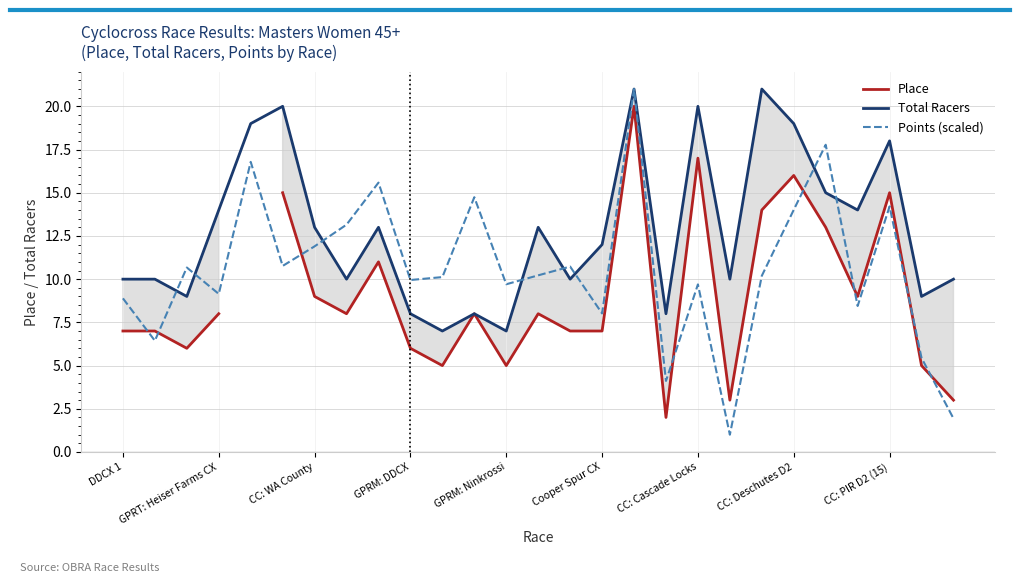

What are all the series names shown in the legend?

Place, Total Racers, Points (scaled)